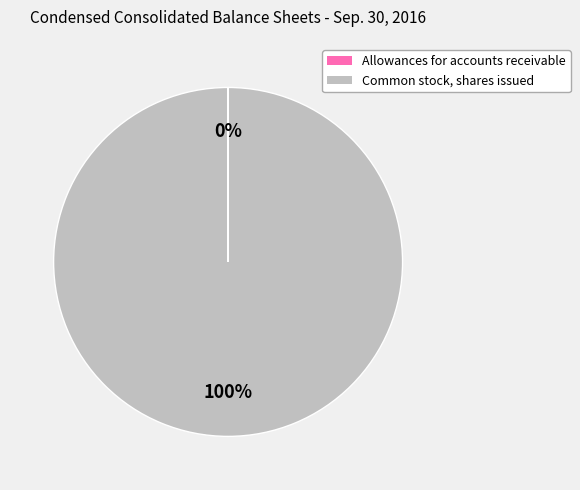

Which slice is the largest?

Common stock, shares issued